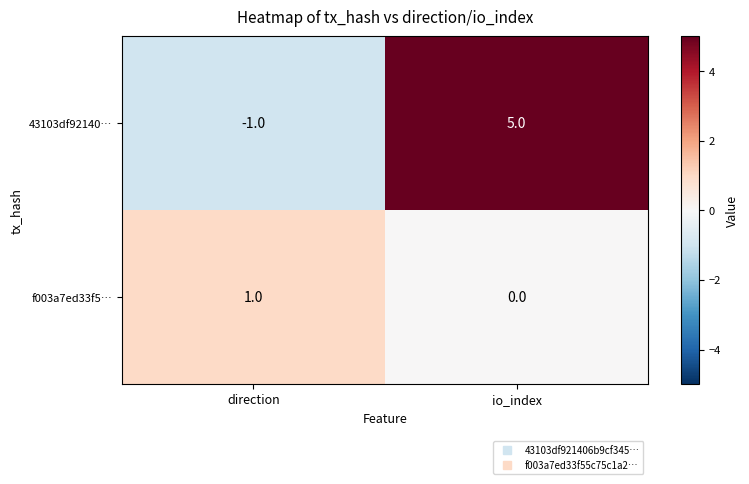

What is the total value across all series at io_index?

5